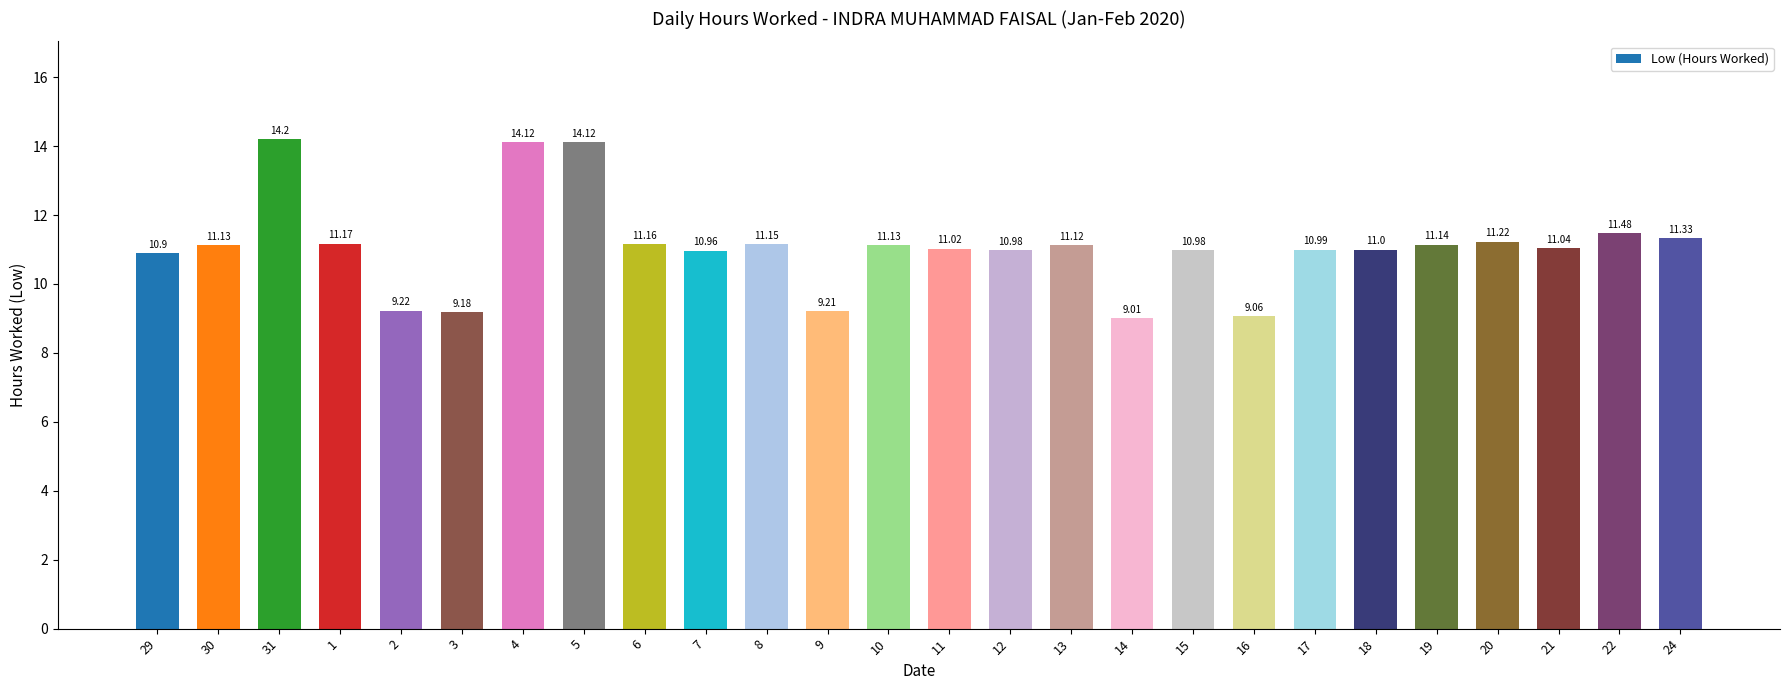

What is the difference between the values at 9 and 21?

1.8